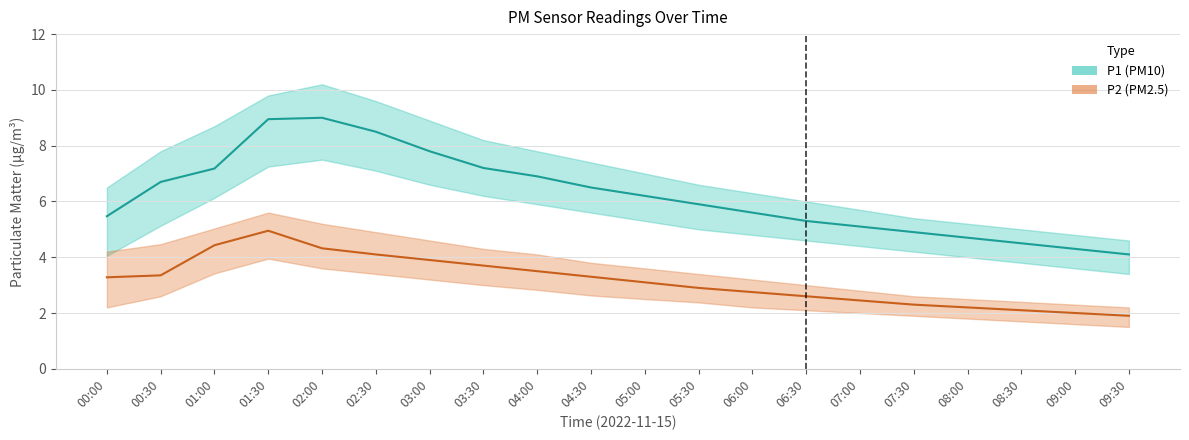

True or false: P2 and P1 cross at least once.

False